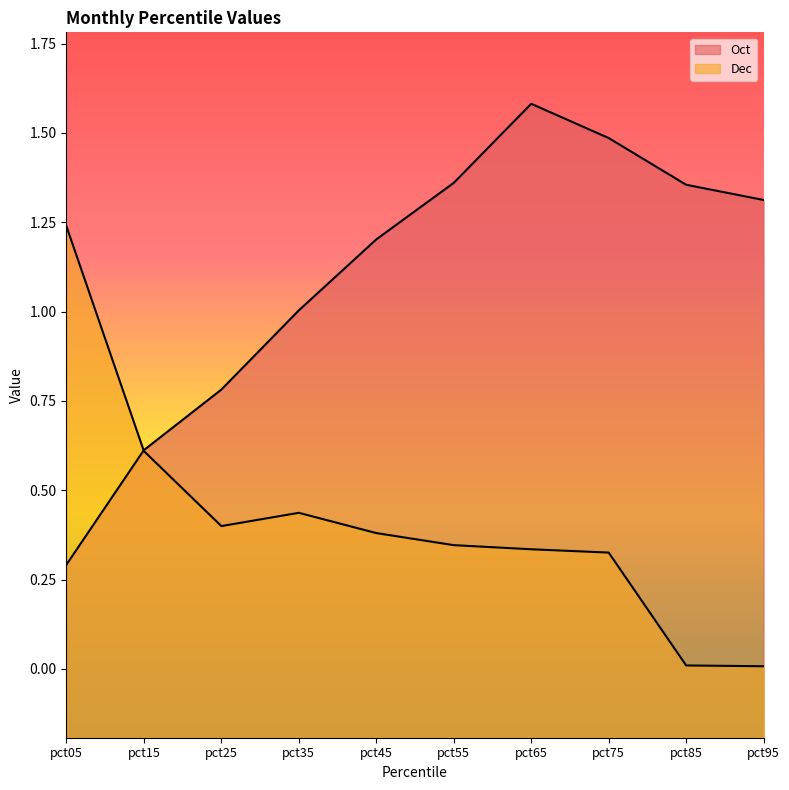

What is the difference between the maximum and minimum values in the Dec series?

1.2